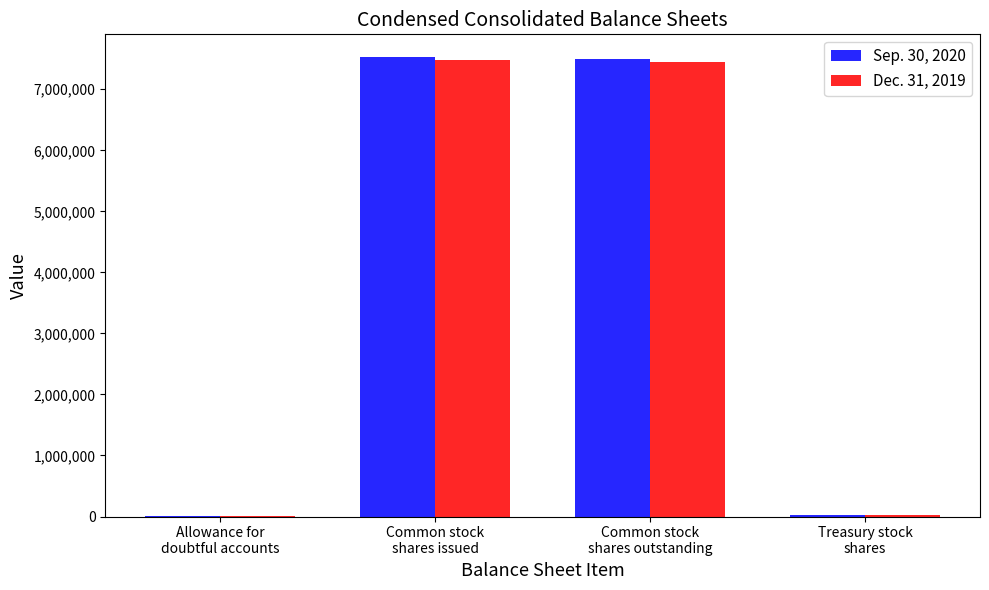

What is the greatest value displayed?

7524343